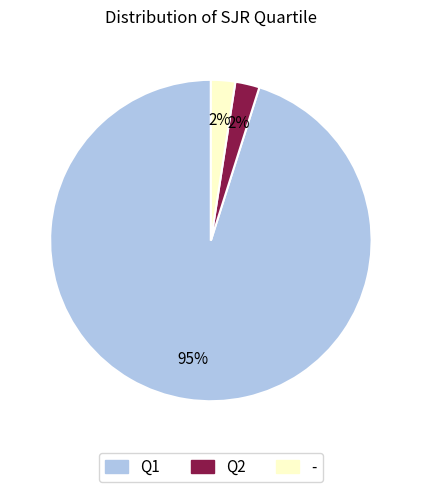

Combined, do - and Q2 account for over 50%?

No